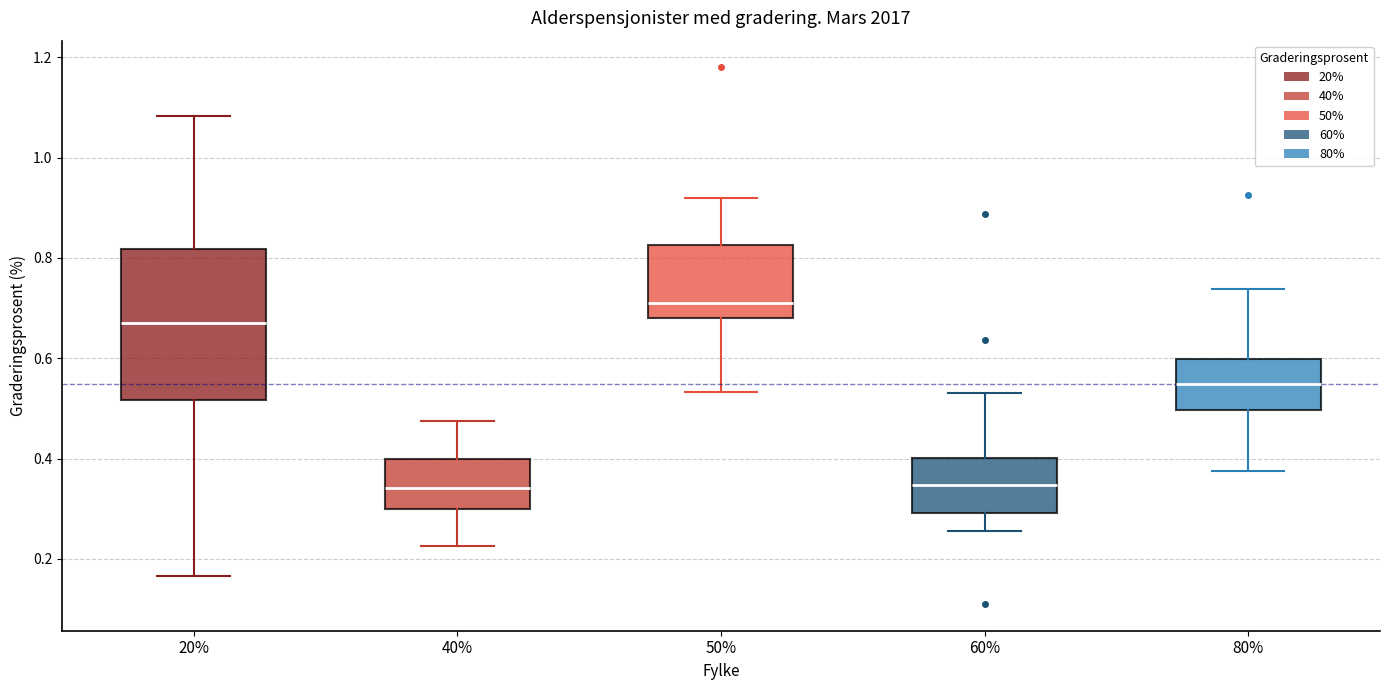

Reading left to right, read every box against the y-axis: the position of its median line, the range the box covers, and the ends of its whiskers. The values are not printed on the chart, so give them approximately, as read against the axis.

20%: median 0.68, box 0.52 to 0.82, whiskers 0.16 to 1.08
40%: median 0.34, box 0.30 to 0.40, whiskers 0.22 to 0.48
50%: median 0.72, box 0.68 to 0.82, whiskers 0.54 to 0.92
60%: median 0.34, box 0.30 to 0.40, whiskers 0.26 to 0.54
80%: median 0.54, box 0.50 to 0.60, whiskers 0.38 to 0.74